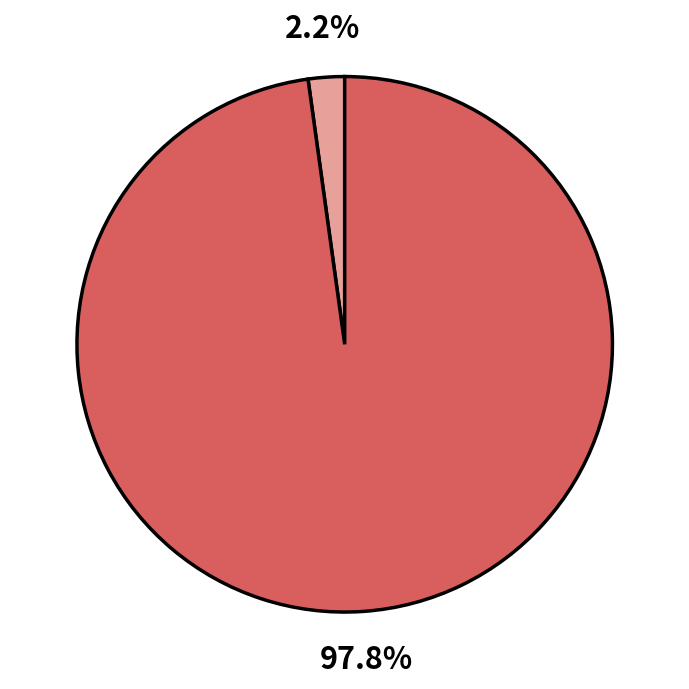

Is there any slice that represents more than half of the pie?

Yes